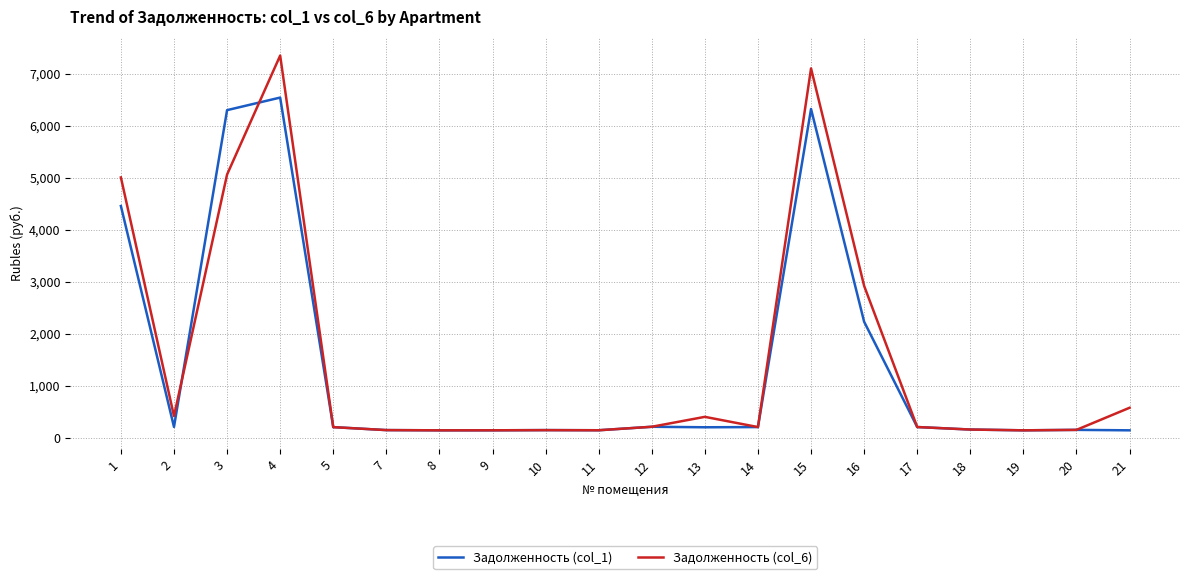

True or false: Задолженность (col_1) has more than 2 interior local peaks.

True